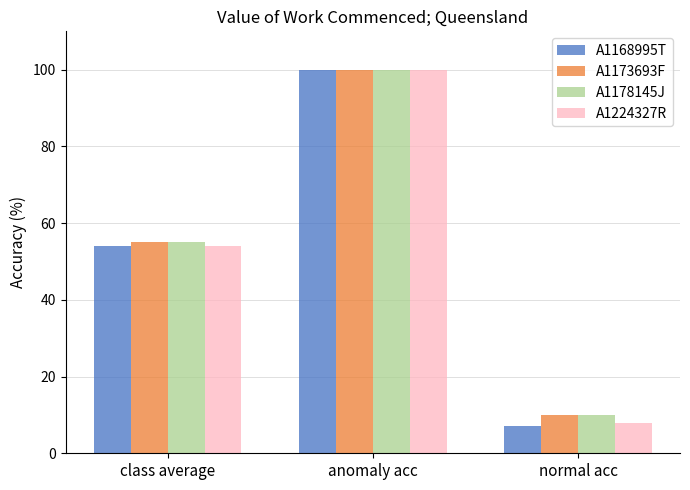

What is the spread (max minus min) of values at normal acc?

3